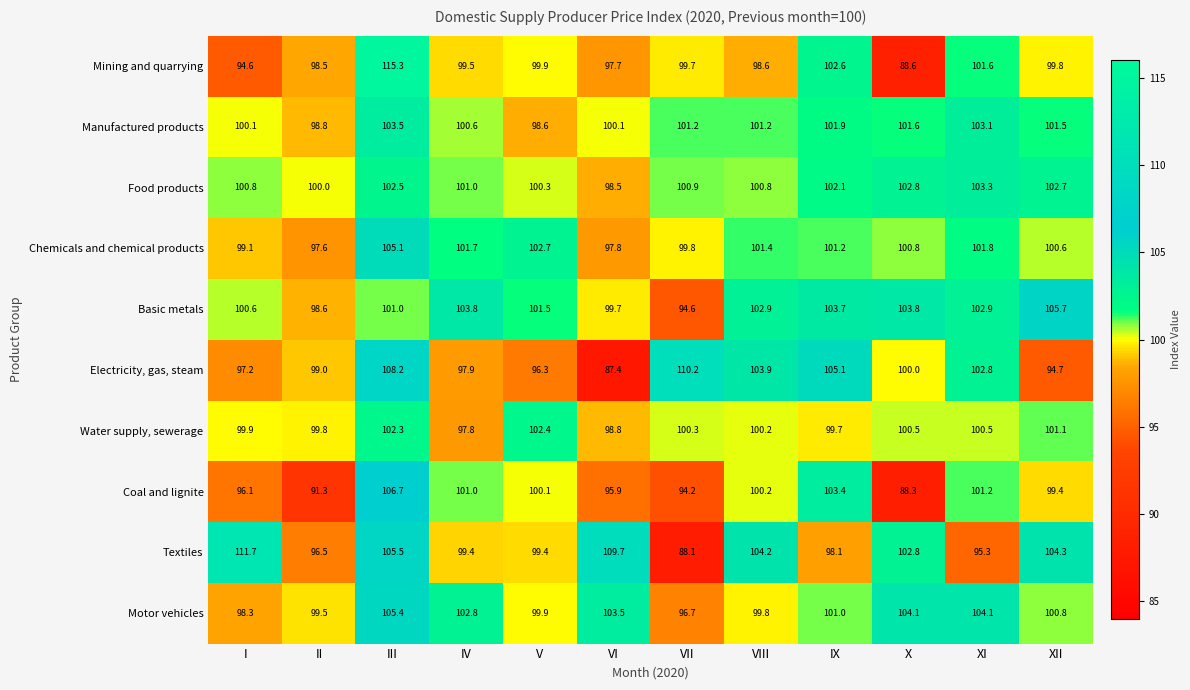

How many distinct data groups are displayed?

10